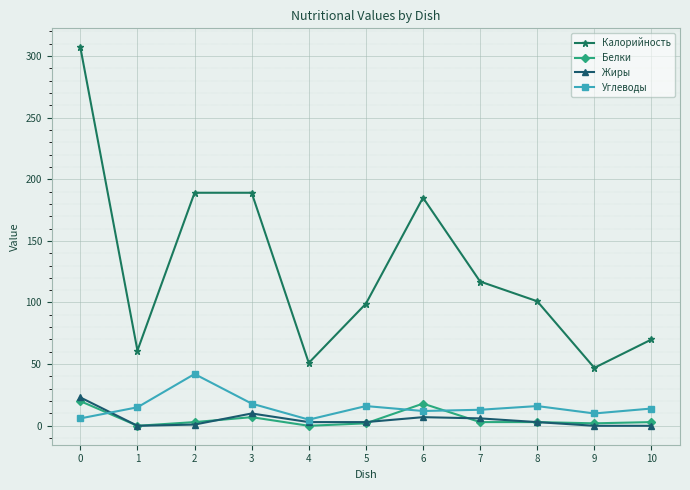

The Углеводы series shows 14 at 10. True or false?

True